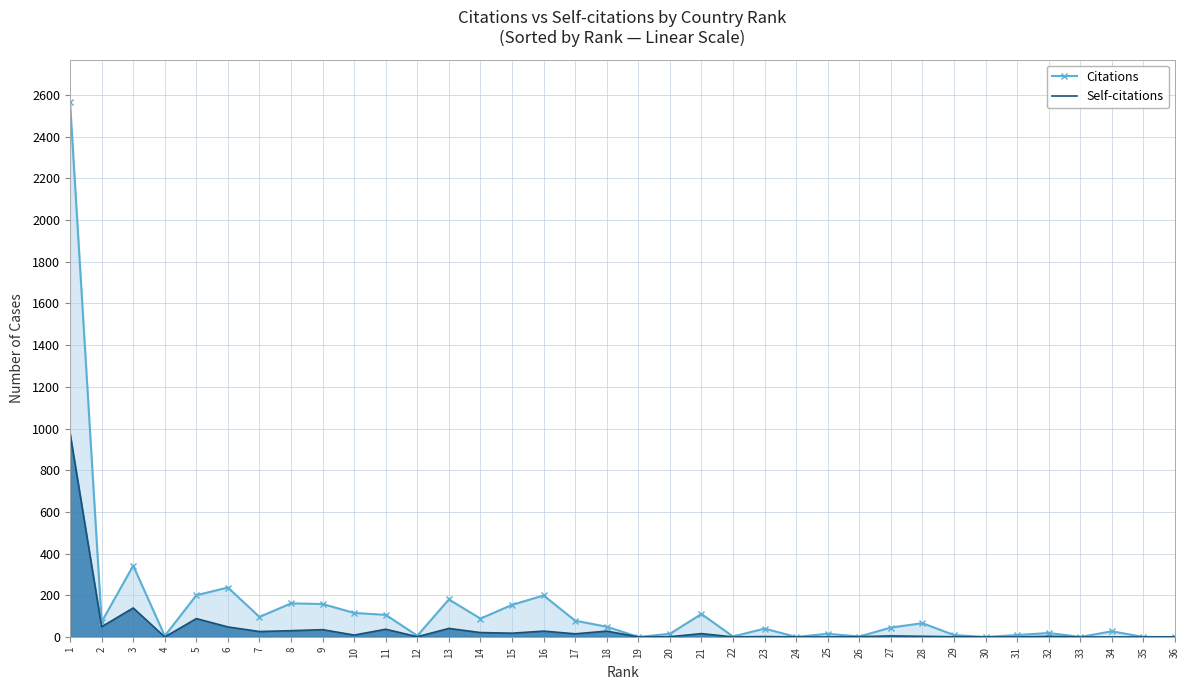

Reading left to right, what are all the values shown in this chart?

Citations: 2565	72	342	5	200	237	96	161	158	115	106	6	180	88	154	199	78	49	0	15	110	2	40	0	15	2	45	66	9	0	9	19	0	27	0	0
Self-citations: 976	49	139	0	88	48	26	30	35	9	37	1	41	21	18	28	15	28	0	1	16	0	2	0	0	1	5	3	1	0	0	3	0	0	0	0